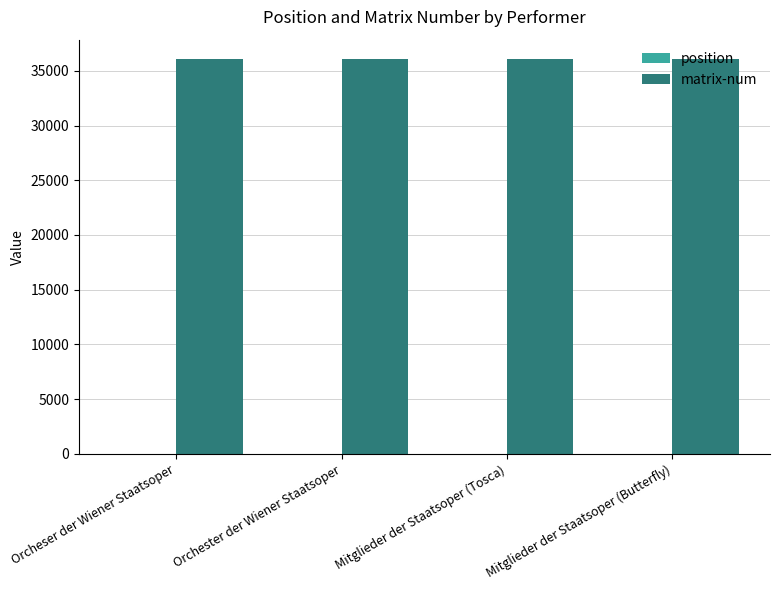

Which series has the largest total across all categories?

matrix-num